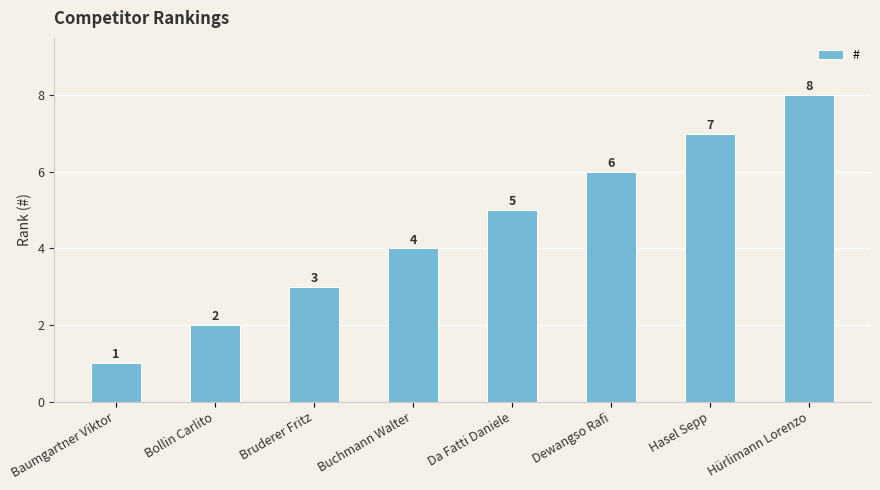

True or false: the data shows 1 at Bollin Carlito.

False